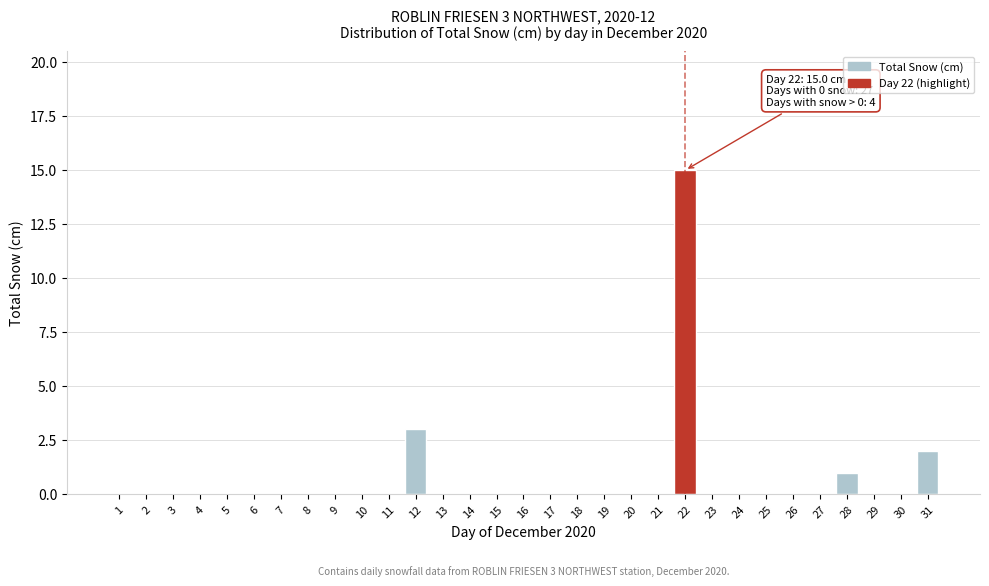

Between 19 and 31, which is larger?

31